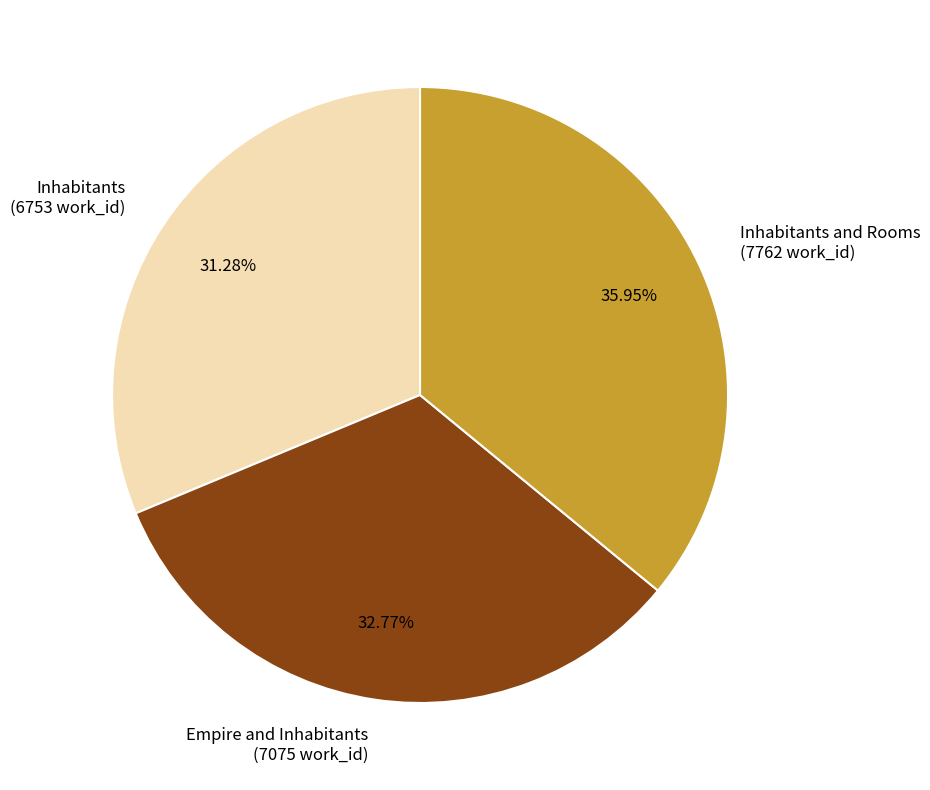

Count the number of slices in the pie.

3